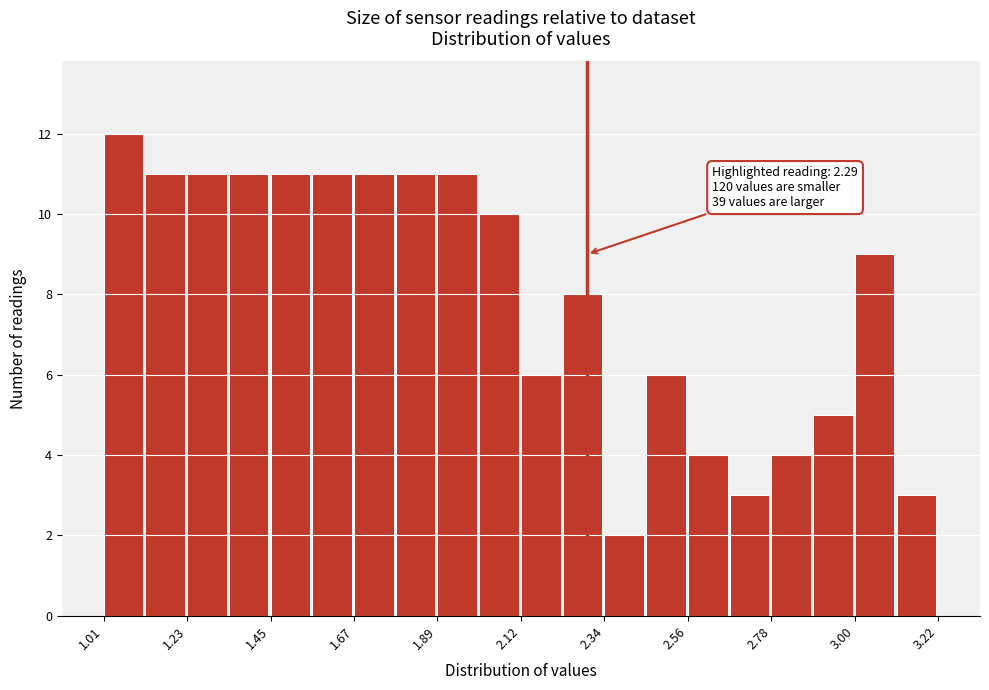

Read against the x-axis, roughly where is the centre of the tallest bar?

1.05